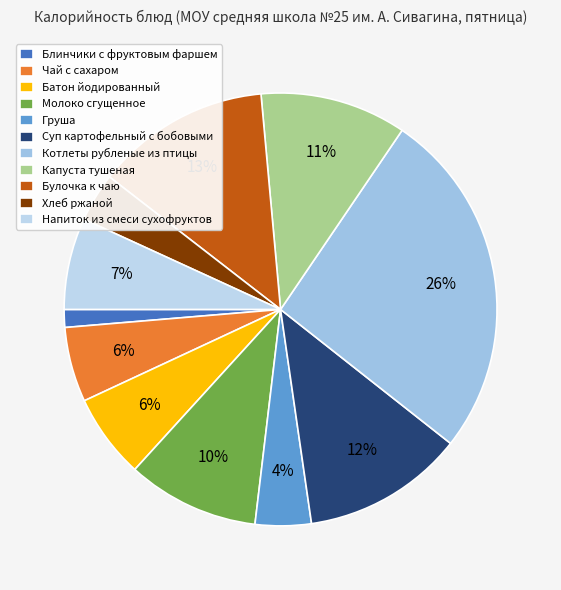

The Хлеб ржаной slice represents 17% of the pie. True or false?

False